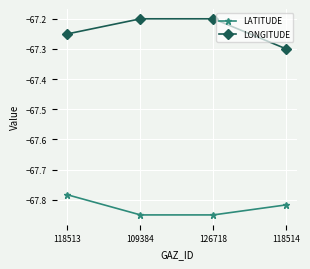

What is the label of the 2nd point from the right?

126718